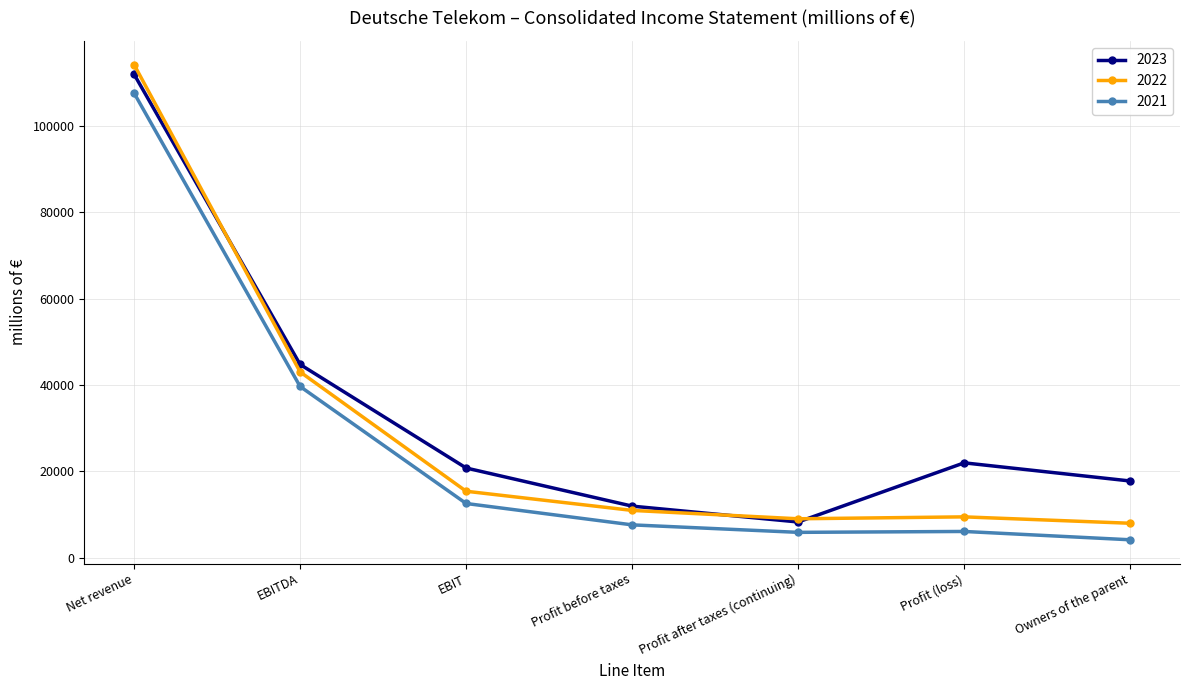

True or false: 2021 and 2022 cross at least once.

False